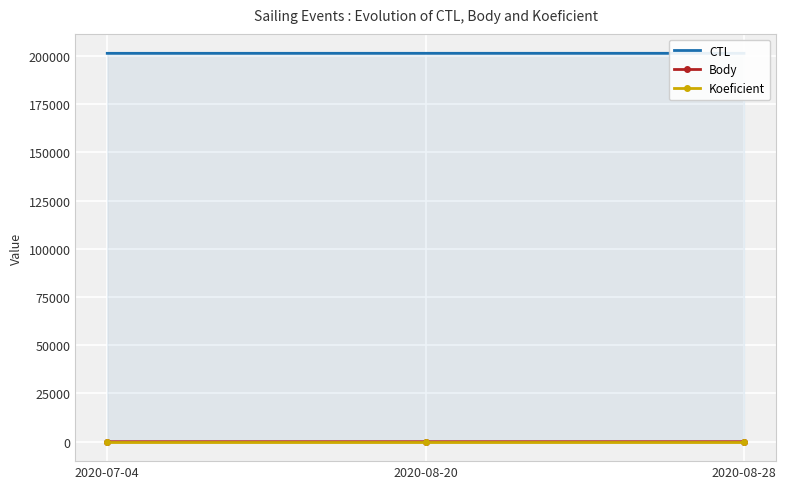

At which category does the chart reach its peak across all series?

2020-08-28